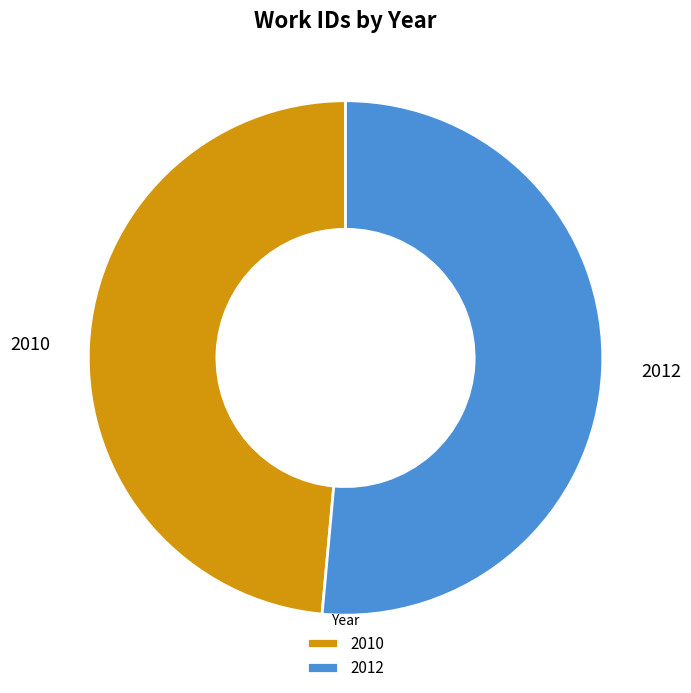

Is the sum of 2012 and 2010 greater than half?

Yes